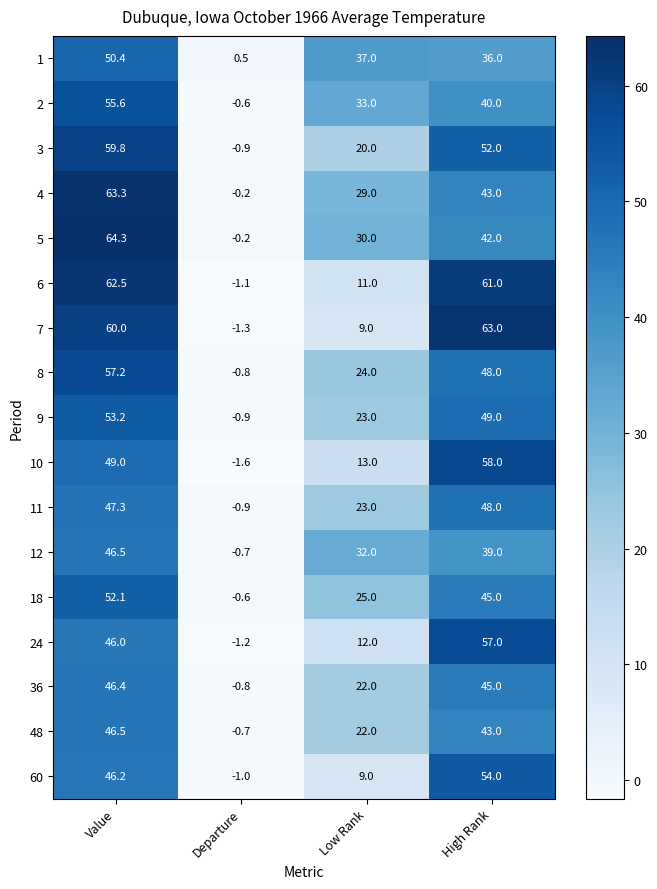

What is the difference between the 36 values at Low Rank and High Rank?

23.0